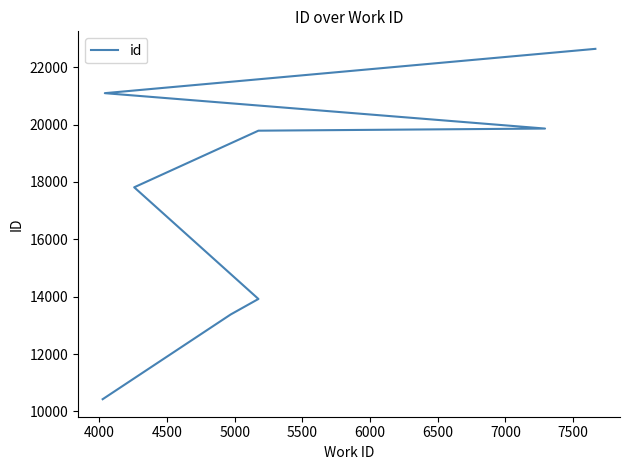

What is the difference between the values at 5500 and 4000?

6408